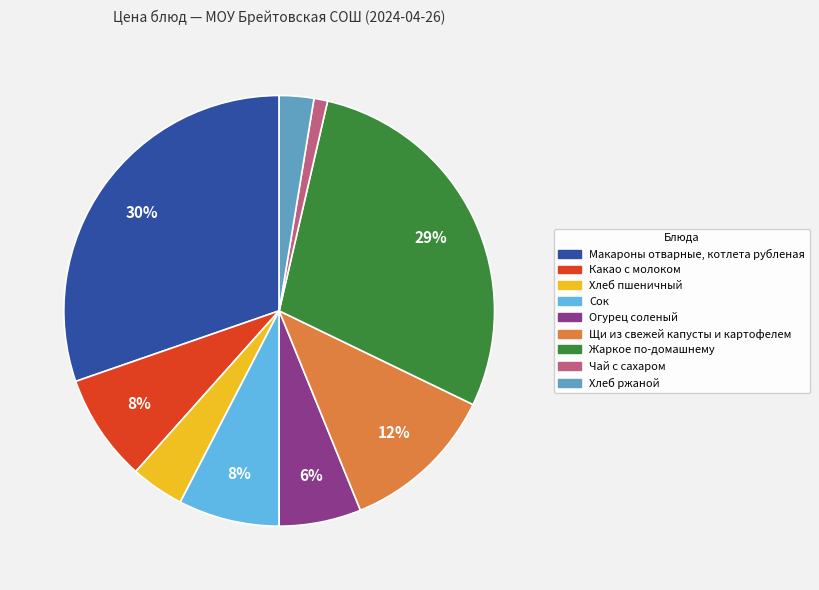

Between Огурец соленый and Какао с молоком, which is larger?

Какао с молоком